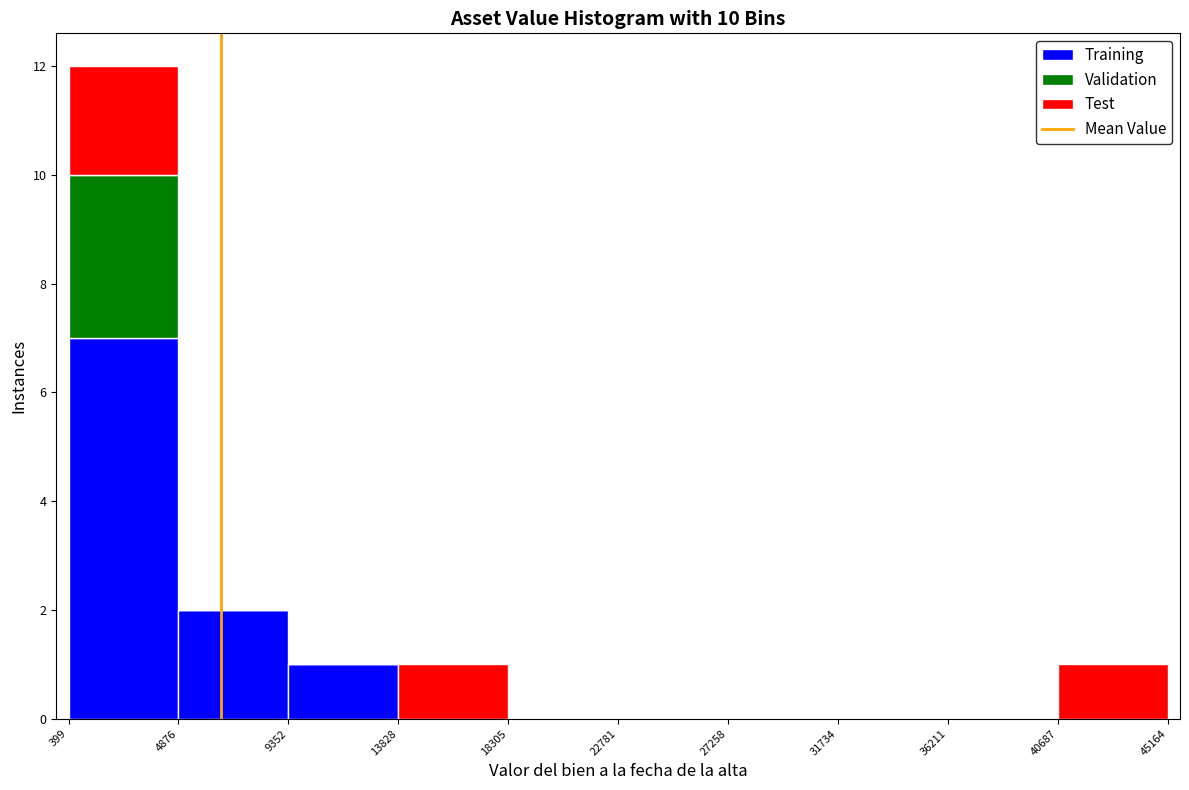

Reading left to right, transcribe this chart: for each stacked bar, give the range it covers on the x-axis and its total height. The values are not printed on the chart, so give them approximately, as read against the axis.

399 to 4876: 12
4876 to 9352: 2
9352 to 13828: 1
13828 to 18305: 1
18305 to 22781: 0
22781 to 27258: 0
27258 to 31734: 0
31734 to 36211: 0
36211 to 40687: 0
40687 to 45164: 1